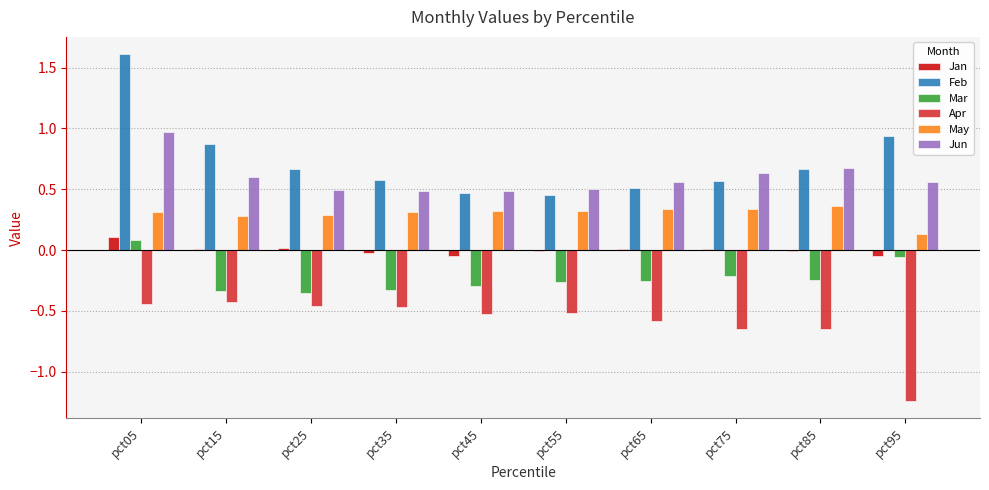

The Apr series shows -0.5 at pct45. True or false?

True